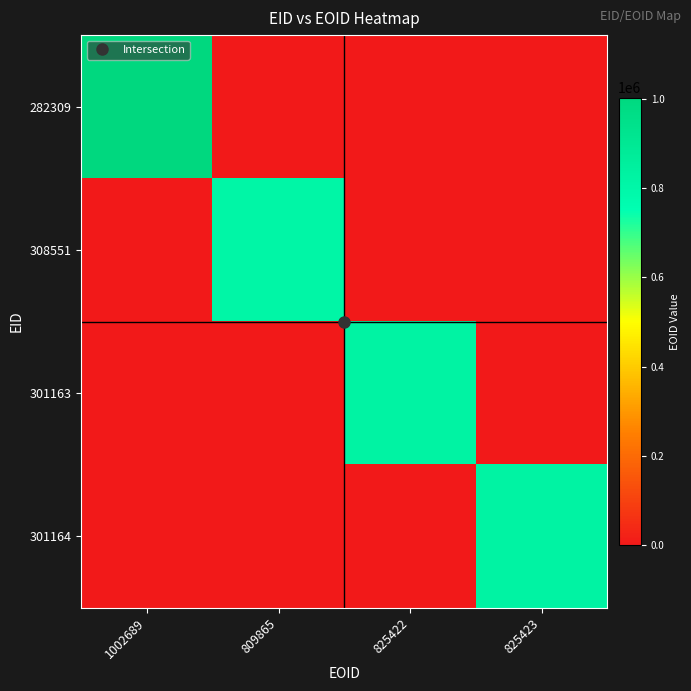

At which category is the sum across all series the highest?

1002689